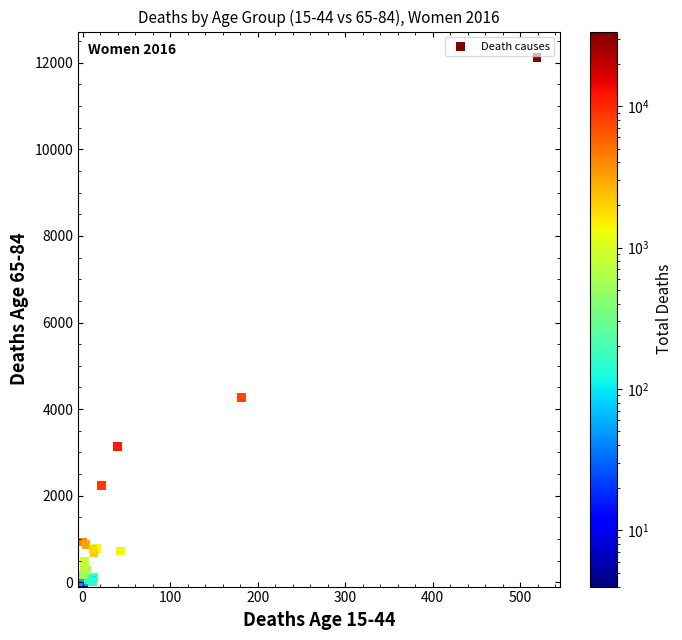

What Y value in the scatter plot is closest to 6058?

4272